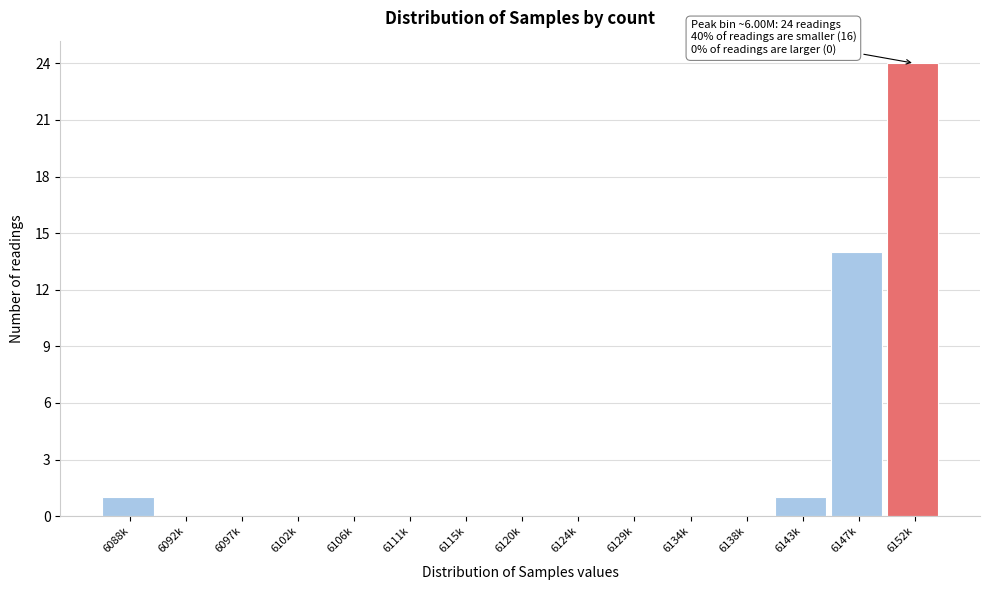

Reading left to right, extract all data points from this chart.

6088k=1	6092k=0	6097k=0	6102k=0	6106k=0	6111k=0	6115k=0	6120k=0	6124k=0	6129k=0	6134k=0	6138k=0	6143k=1	6147k=14	6152k=24